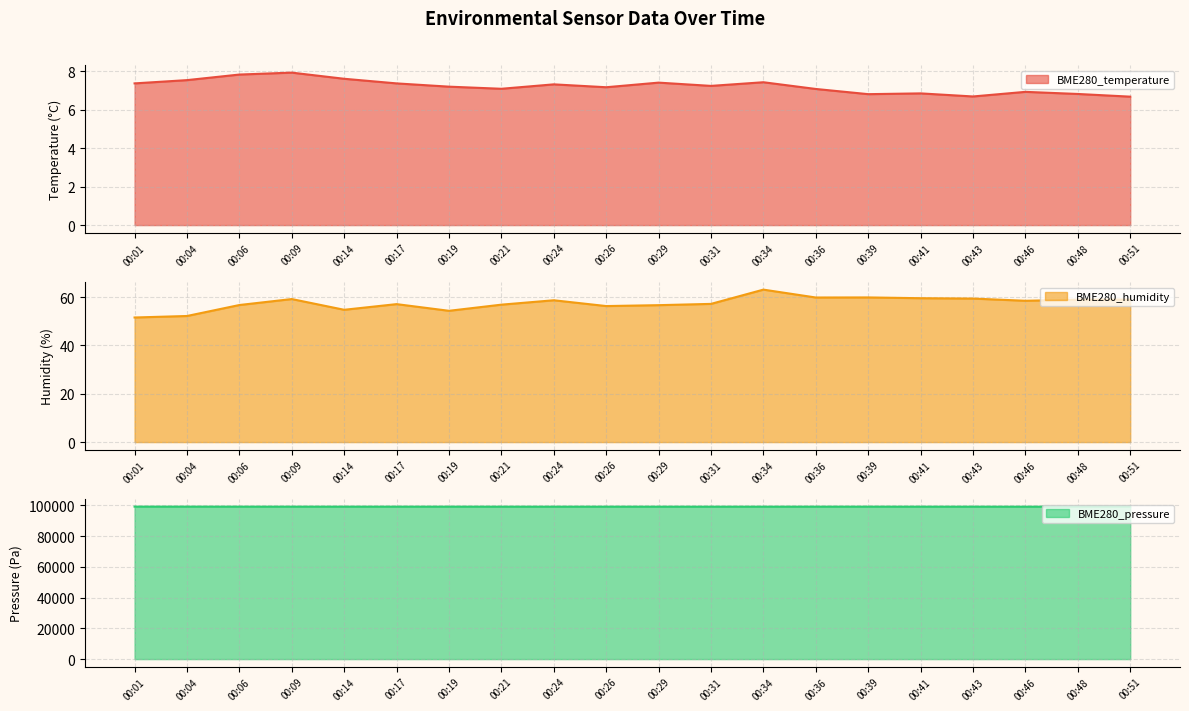

At which category does BME280_humidity reach its first local peak?

00:09